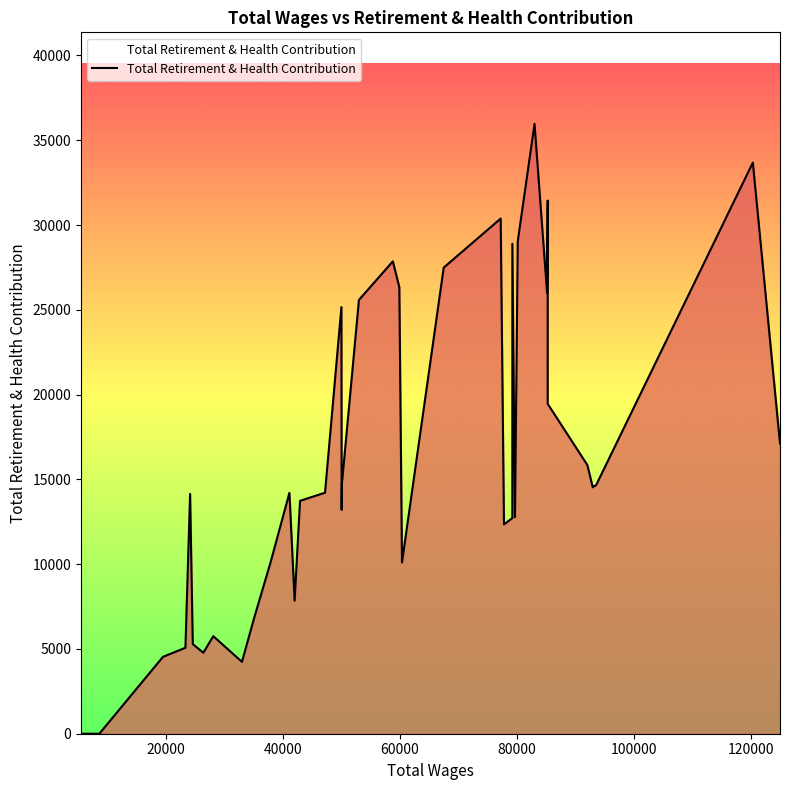

What is the maximum value shown in the chart?

35970